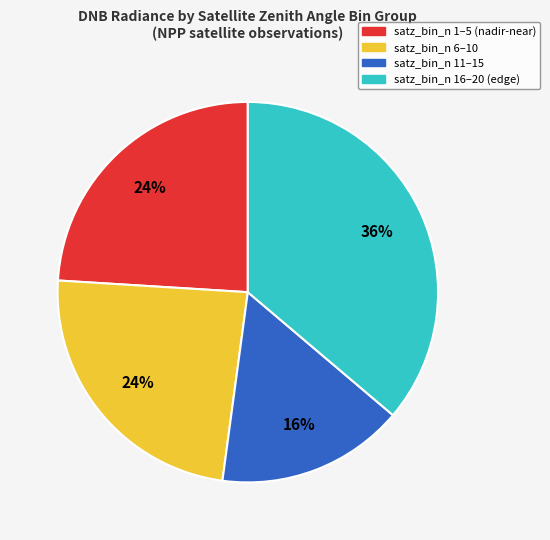

Is it true that satz_bin_n 6–10 is 24% of the pie?

True